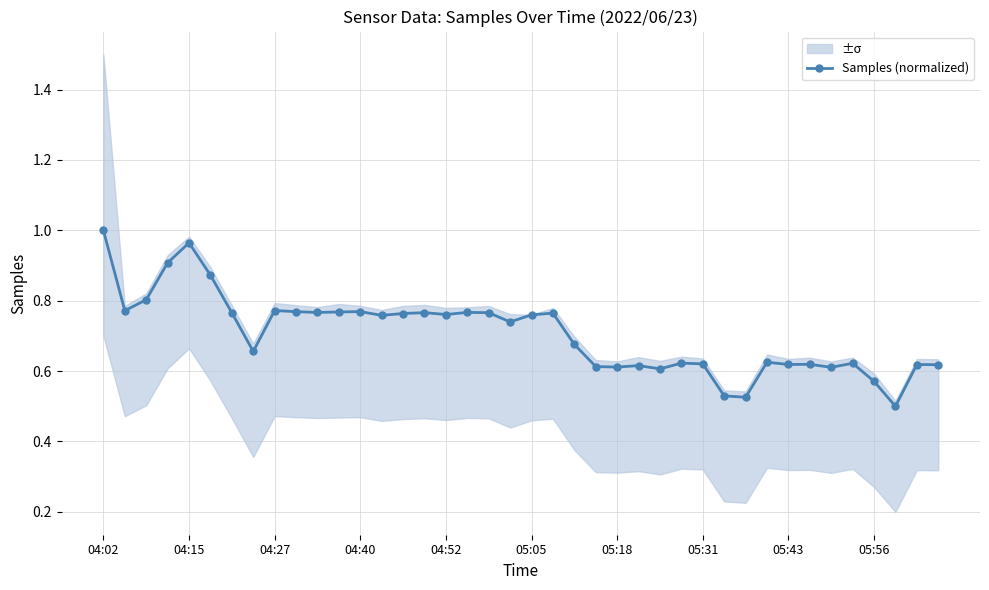

True or false: Samples (normalized) has more than 2 points higher than both neighbors.

True